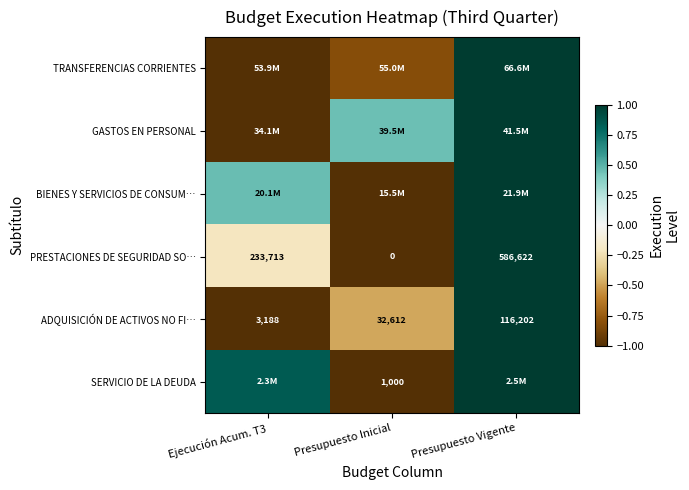

At how many categories does at least one series exceed 0?

3